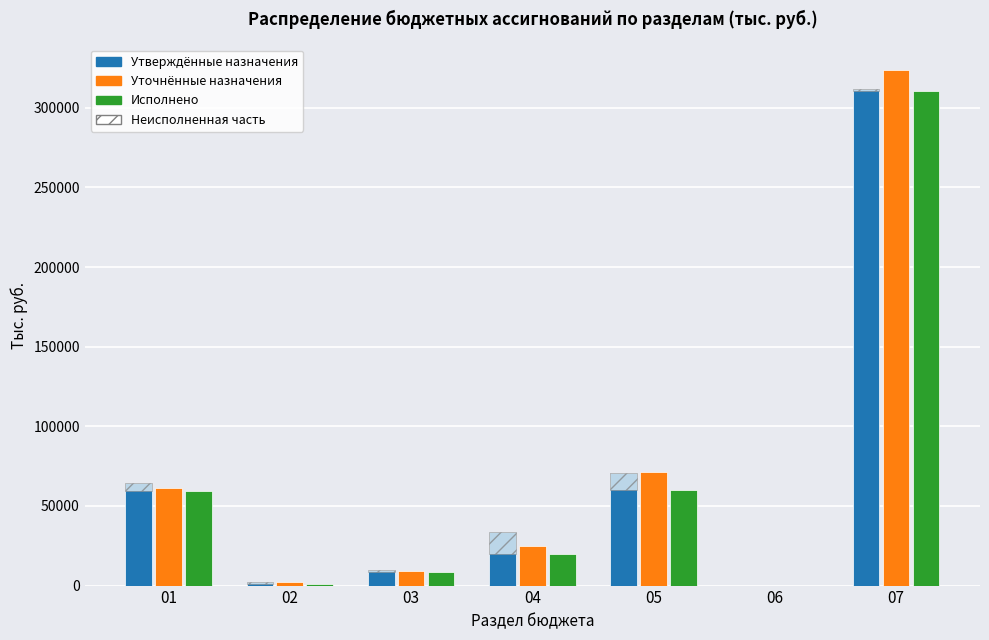

Which series has the largest range (max minus min)?

Уточнённые назначения